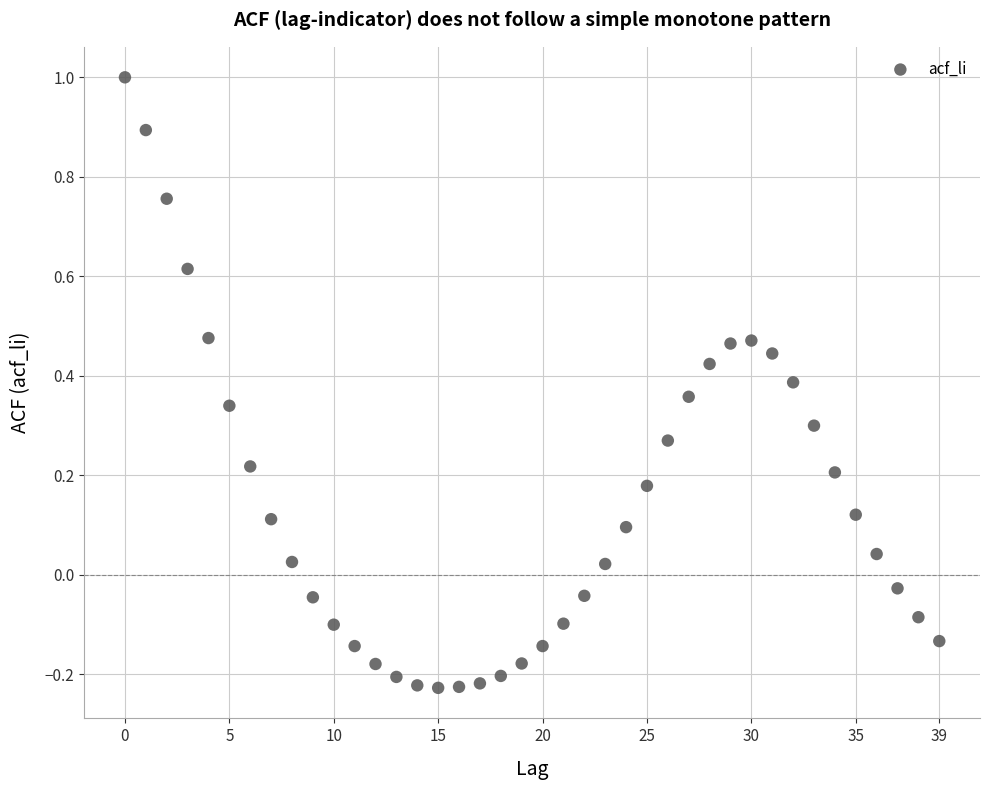

What is the range of Y values (max minus min)?

1.2